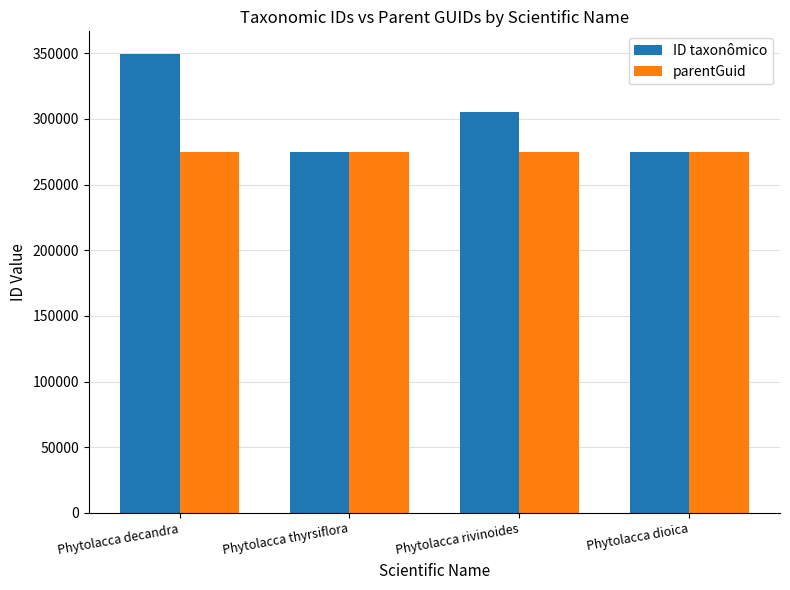

Between Phytolacca rivinoides and Phytolacca dioica, which series saw the biggest shift?

ID taxonômico